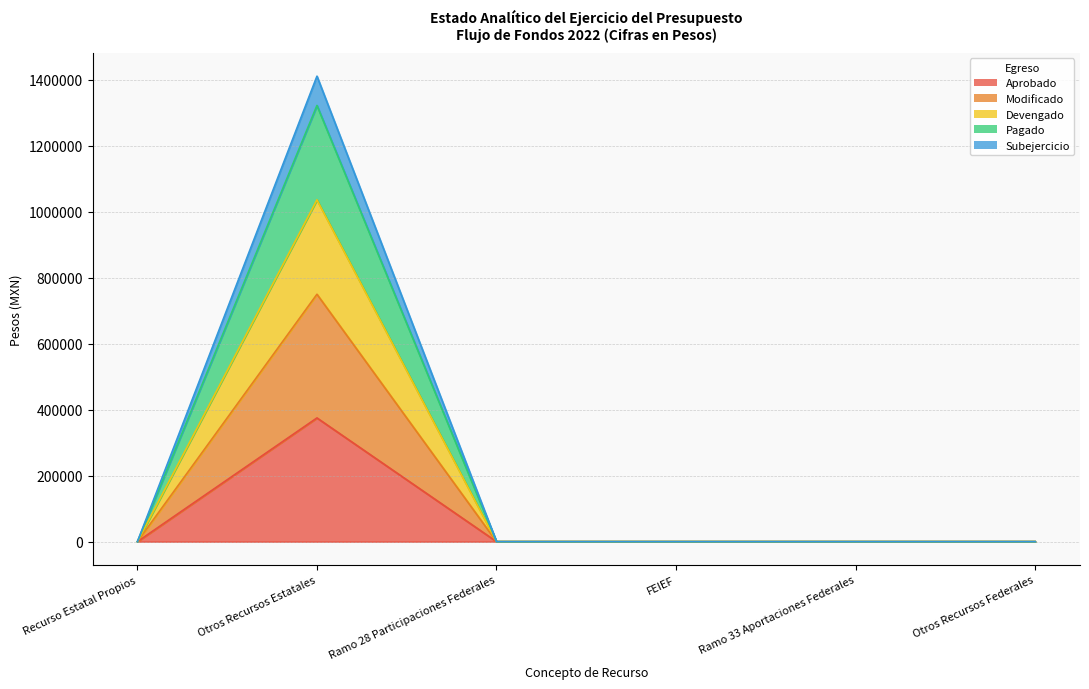

Does the chart have visible grid lines?

Yes